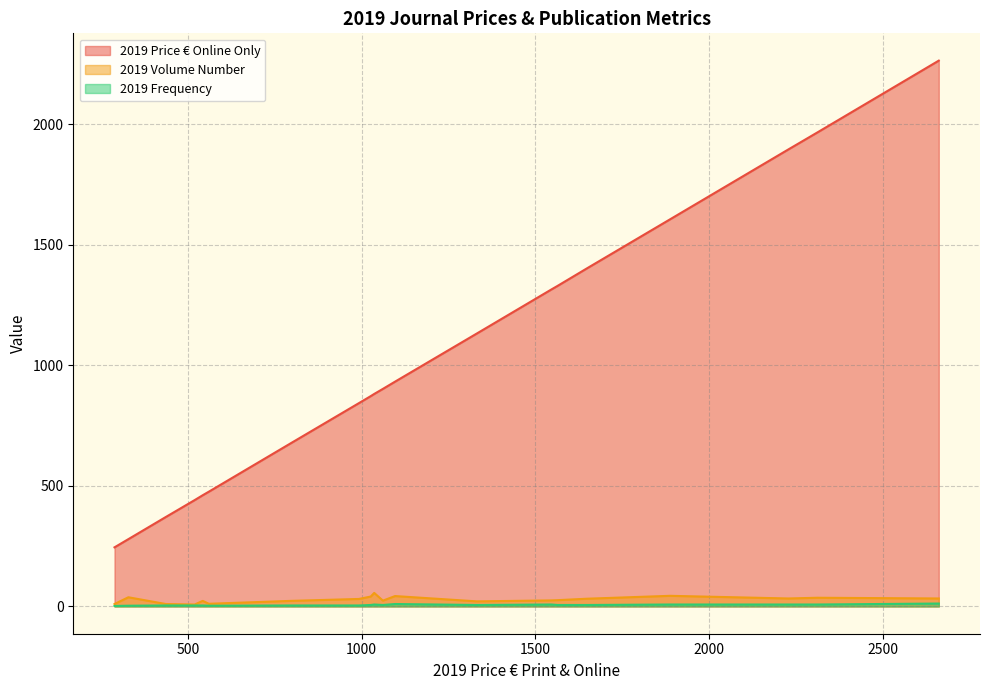

How many data points in 2019 Frequency are above 6?

7